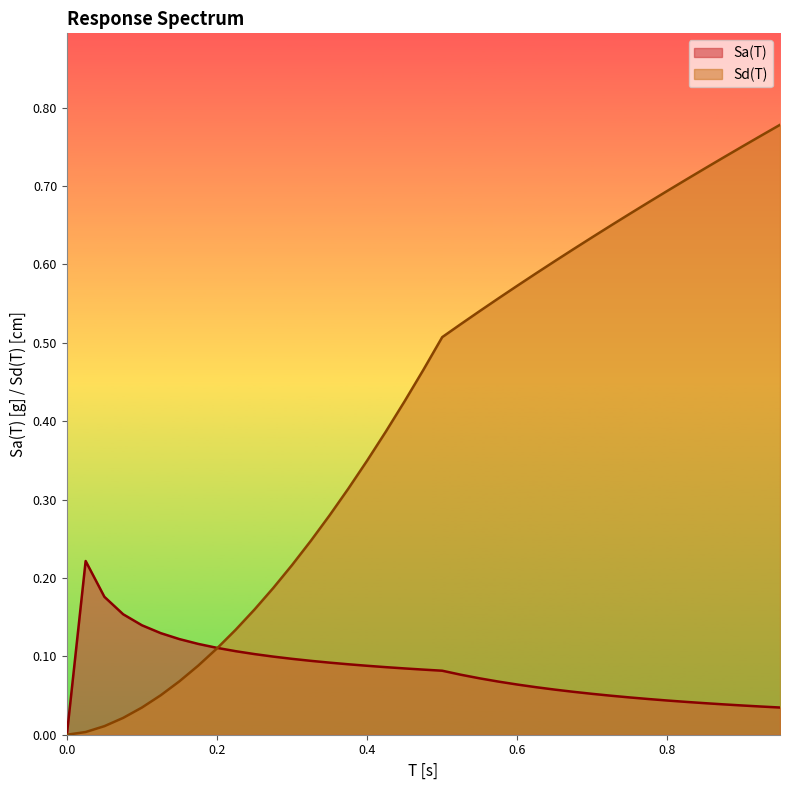

What is the sum of the Sa(T) values at 0.025 and 0.3?

0.3